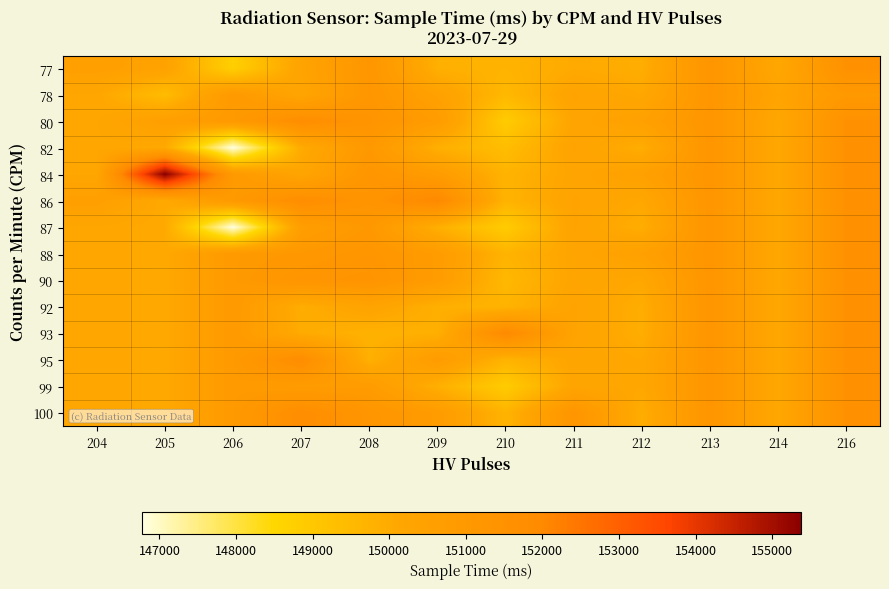

At how many categories does at least one series exceed 147461?

12